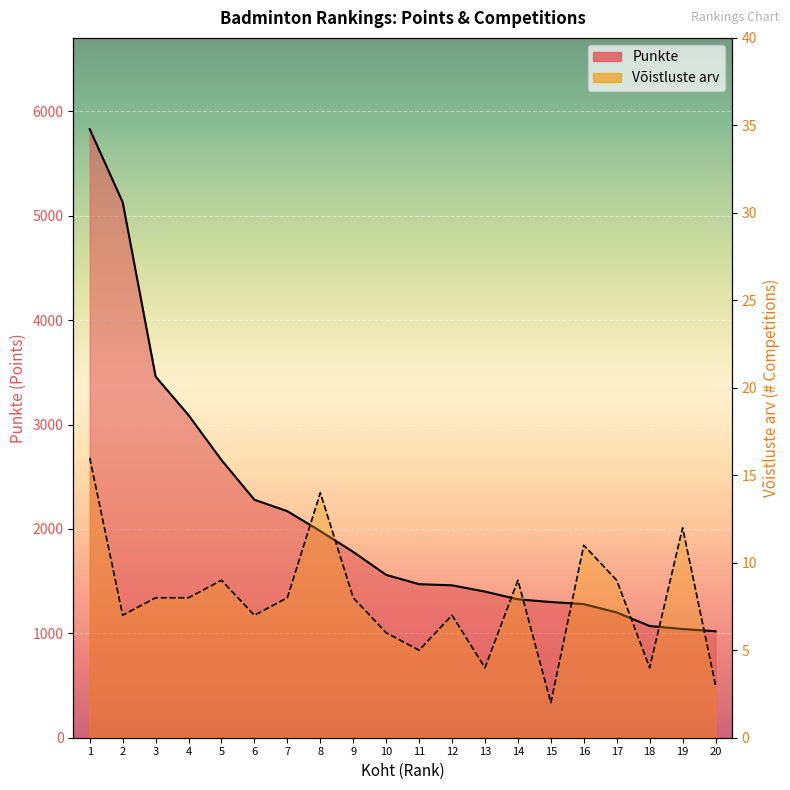

Where does the Punkte series first go above 1560?

1